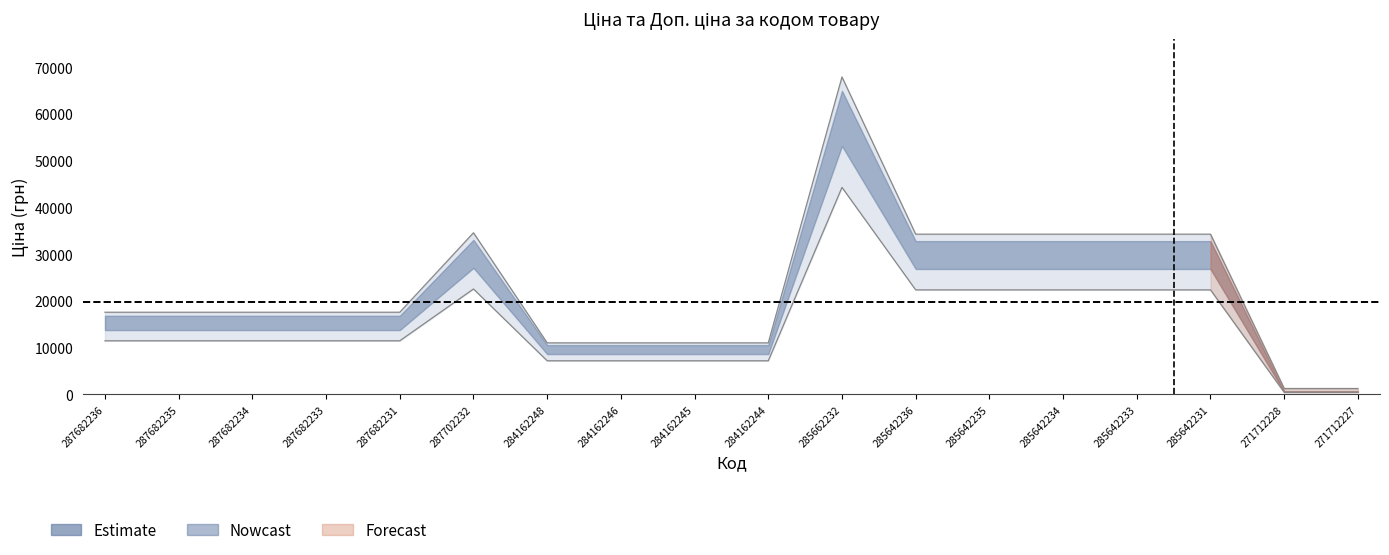

Is this an area chart (filled region under the line)?

No